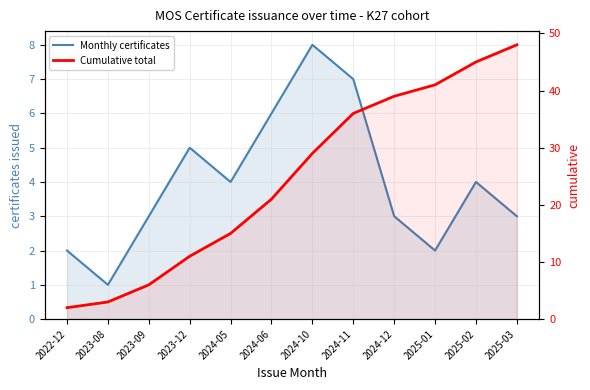

Reading left to right, what are all the values shown in this chart?

Monthly certificates: 2	1	3	5	4	6	8	7	3	2	4	3
Cumulative total: 2	3	6	11	15	21	29	36	39	41	45	48